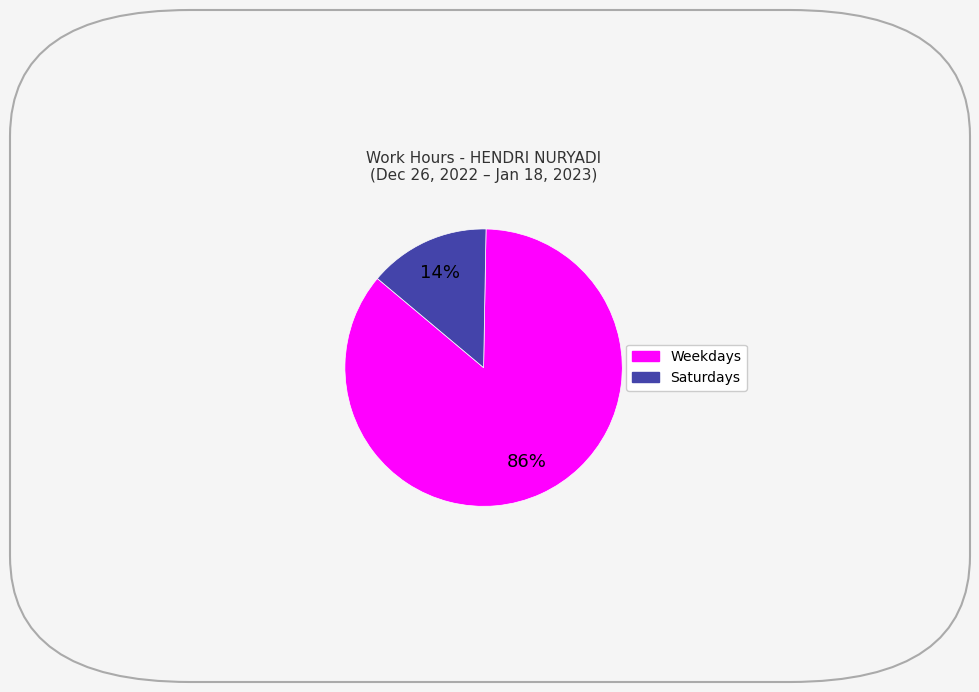

To the nearest percent, what is the difference between the largest and smallest slice percentages?

72%